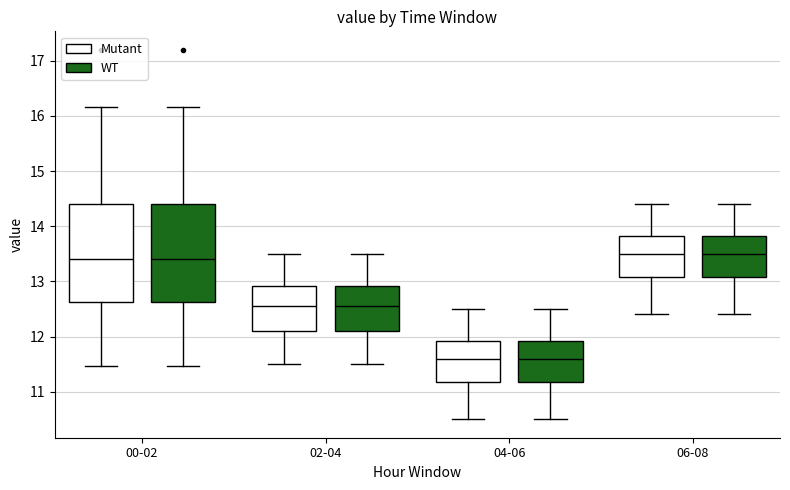

Reading left to right, transcribe this box plot: for each box, give where its median line is, the range the box spans, and where its two whiskers end, as read against the y-axis. The values are not printed on the chart, so give them approximately, as read against the axis.

00-02 (Mutant): median 13.4, box 12.6 to 14.4, whiskers 11.5 to 16.2
00-02 (WT): median 13.4, box 12.6 to 14.4, whiskers 11.5 to 16.2
02-04 (Mutant): median 12.6, box 12.1 to 12.9, whiskers 11.5 to 13.5
02-04 (WT): median 12.6, box 12.1 to 12.9, whiskers 11.5 to 13.5
04-06 (Mutant): median 11.6, box 11.2 to 11.9, whiskers 10.5 to 12.5
04-06 (WT): median 11.6, box 11.2 to 11.9, whiskers 10.5 to 12.5
06-08 (Mutant): median 13.5, box 13.1 to 13.8, whiskers 12.4 to 14.4
06-08 (WT): median 13.5, box 13.1 to 13.8, whiskers 12.4 to 14.4